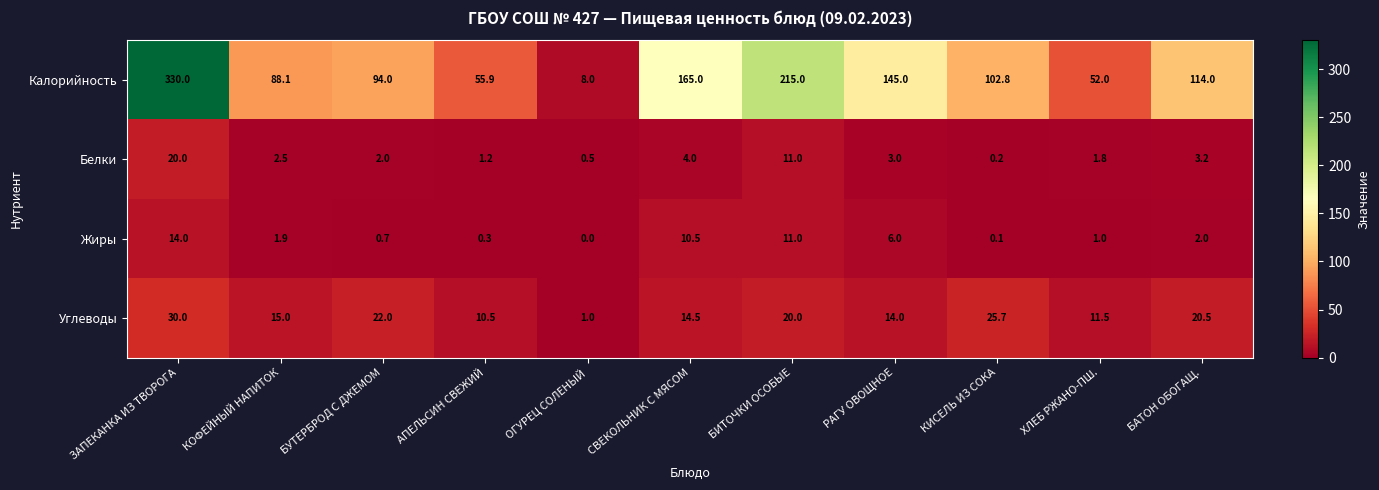

Which series changed the most between ЗАПЕКАНКА ИЗ ТВОРОГА and БАТОН ОБОГАЩ.?

Калорийность